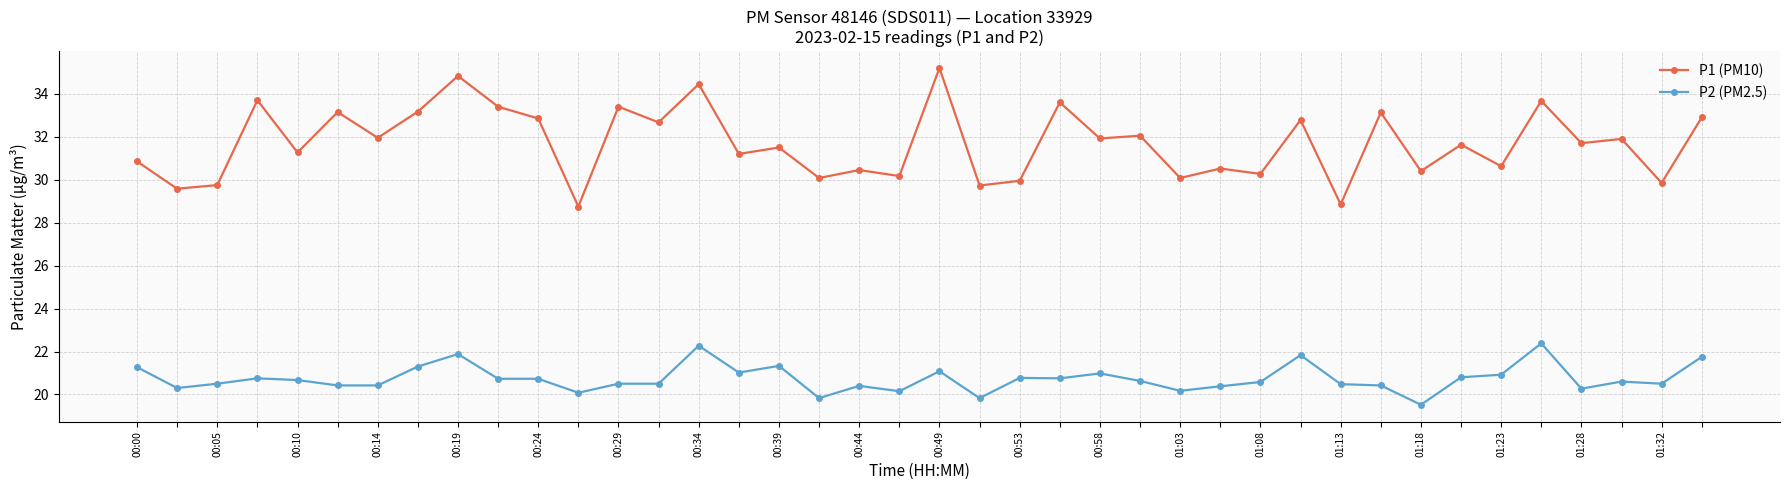

True or false: P1 (PM10) has more than 2 points higher than both neighbors.

True